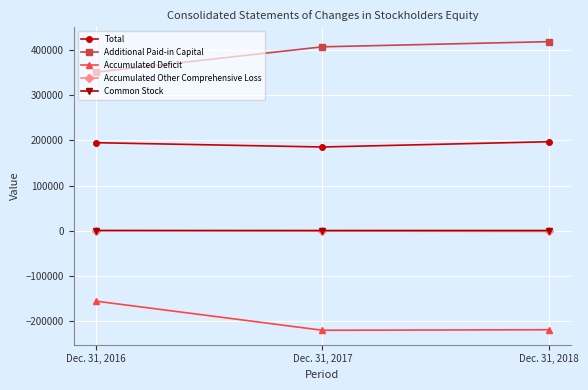

The Common Stock series shows 59 at Dec. 31, 2016. True or false?

True